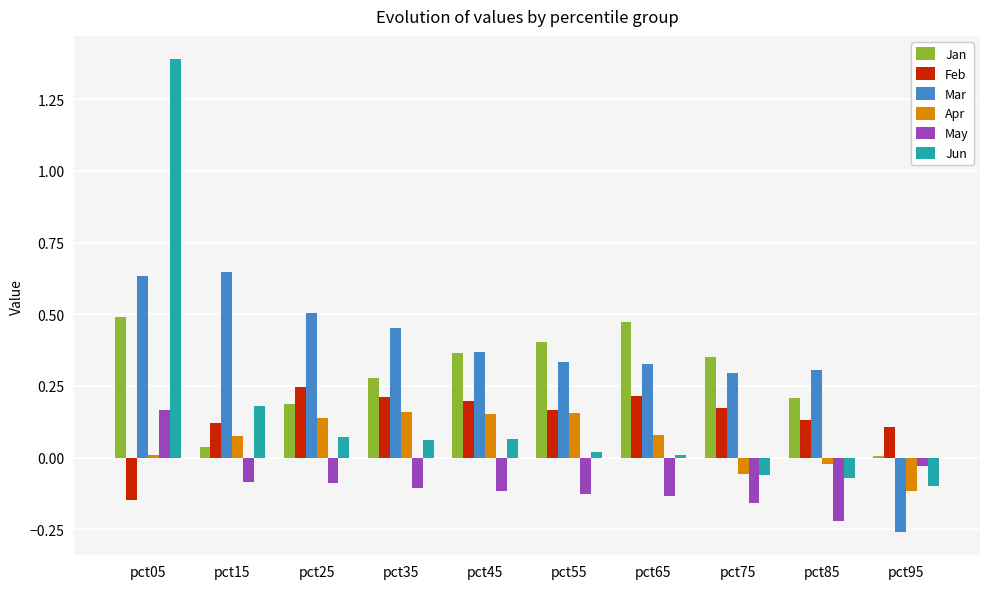

What are all the series names shown in the legend?

Jan, Feb, Mar, Apr, May, Jun